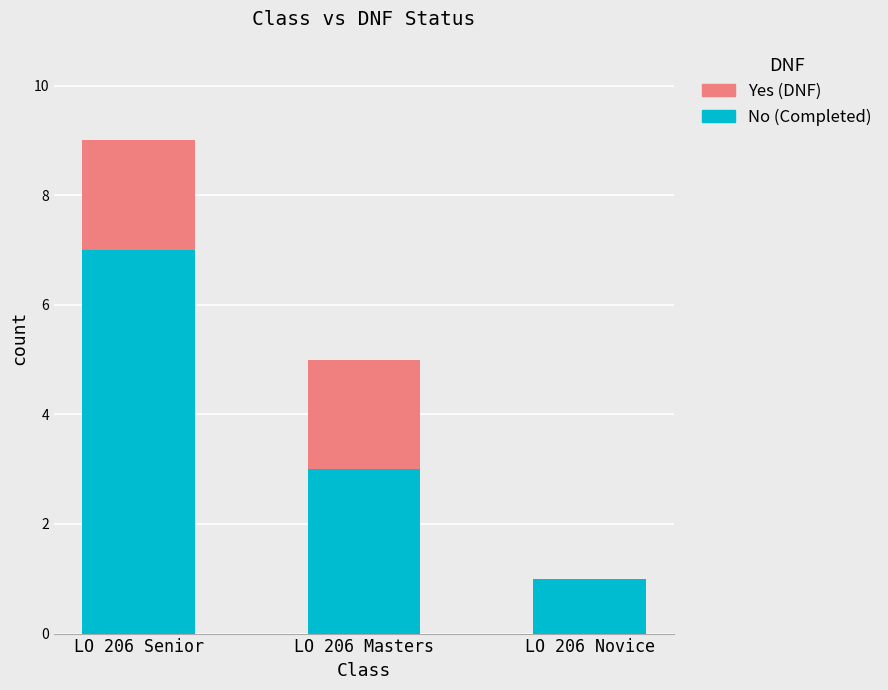

At which category is the sum across all series the highest?

LO 206 Senior